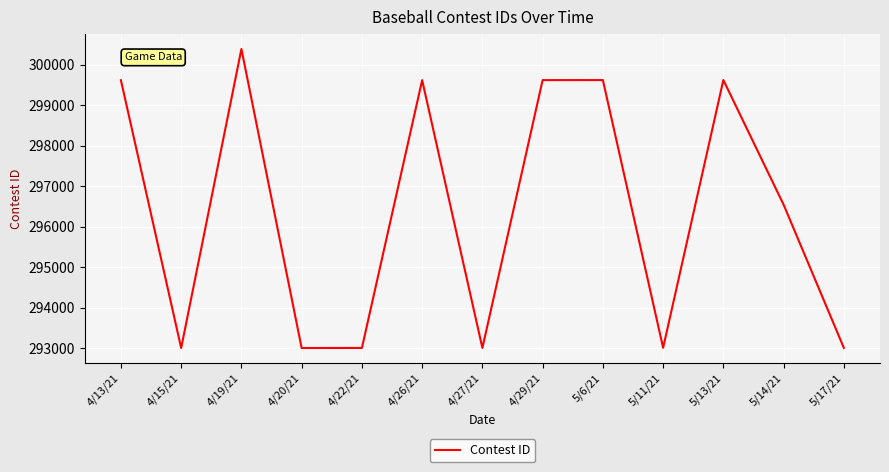

The chart shows a value of 293005 at 5/11/21. True or false?

True